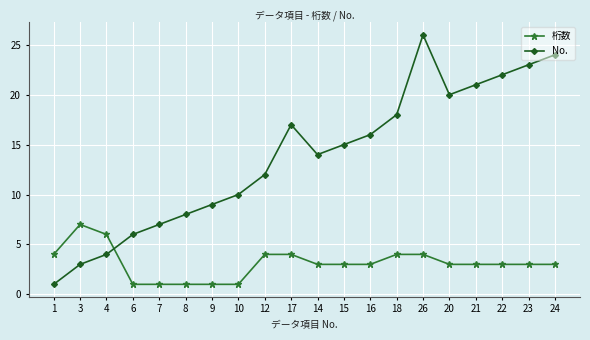

In No., how many points are higher than both neighbors (excluding endpoints)?

2